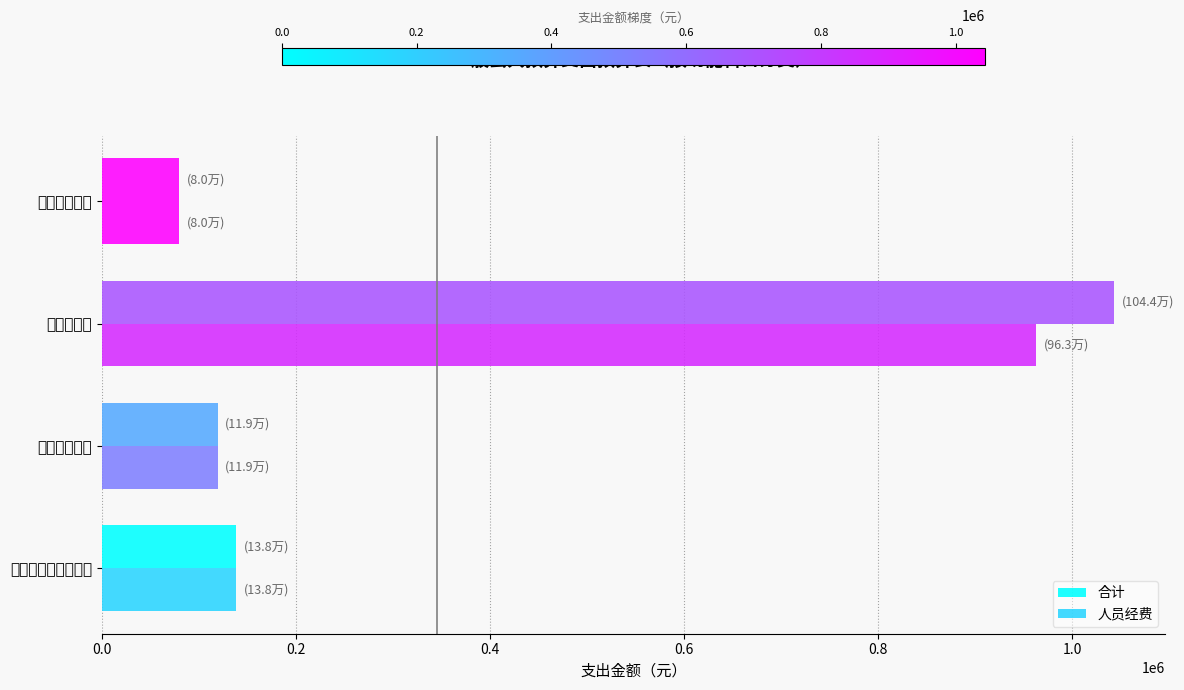

What is the minimum value for 人员经费?

80000.0